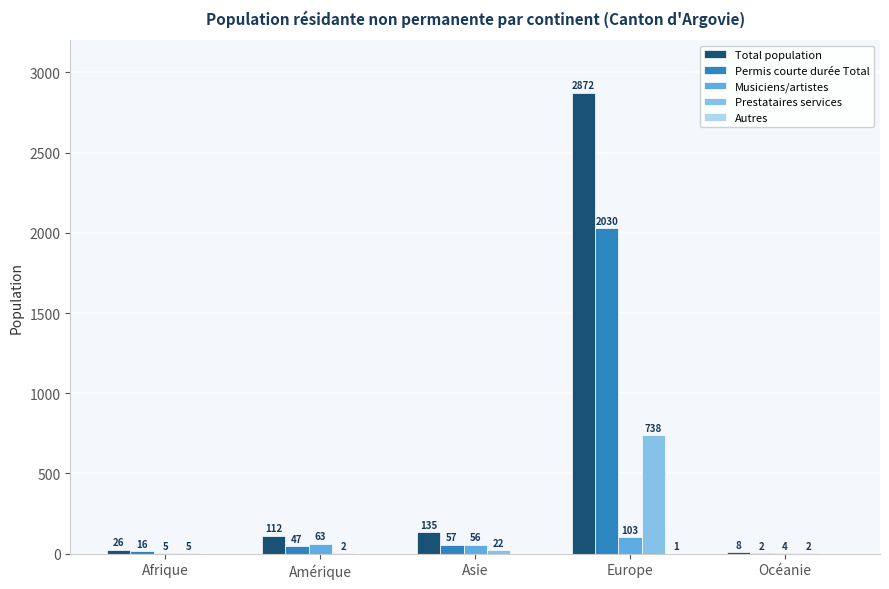

Are the bars horizontal?

No